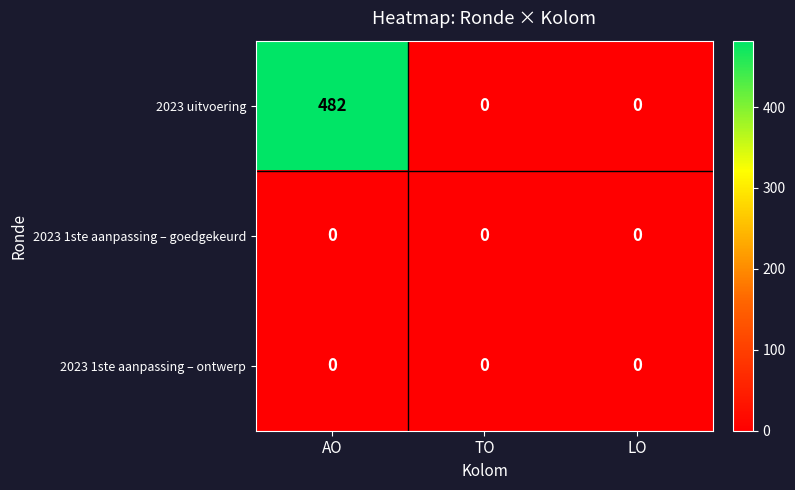

The value of 2023 uitvoering at AO is 318. True or false?

False